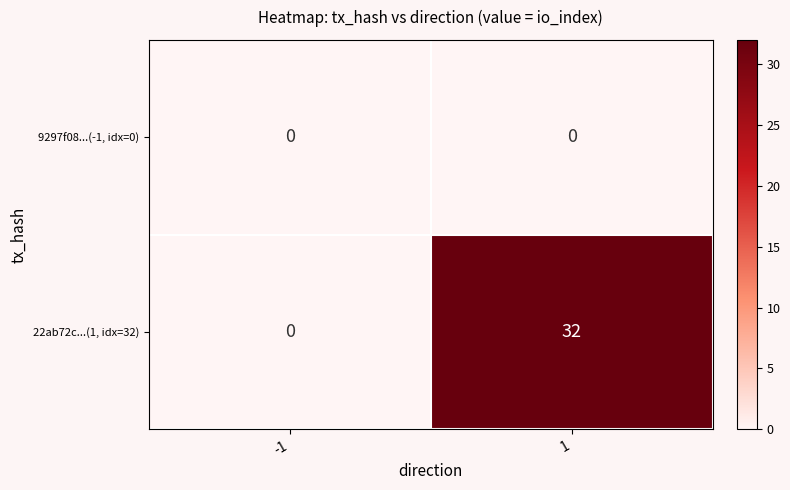

List the series in order of their peak value, lowest first.

9297f08...(-1, idx=0), 22ab72c...(1, idx=32)